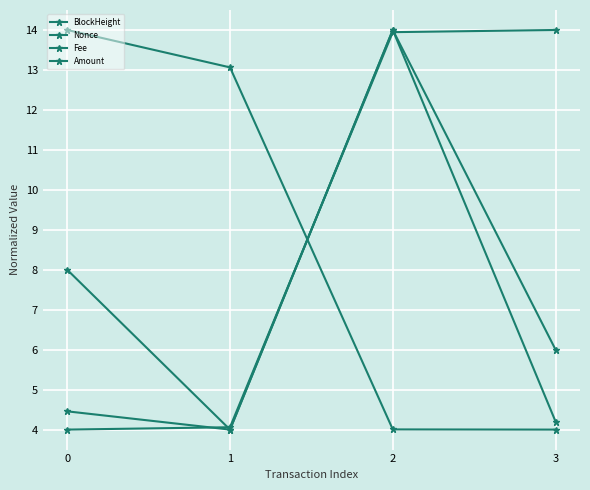

How many lines are shown in the chart?

4